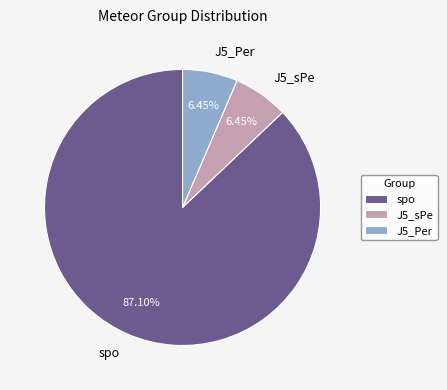

What is the largest slice in the pie chart?

spo